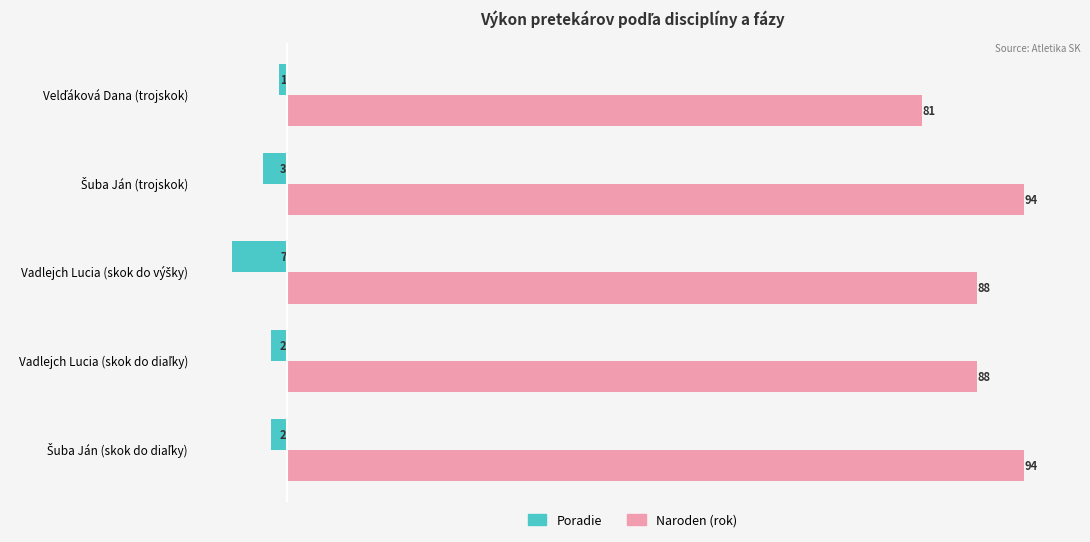

What is the difference between the second highest and second lowest values in the Naroden (rok) series?

6